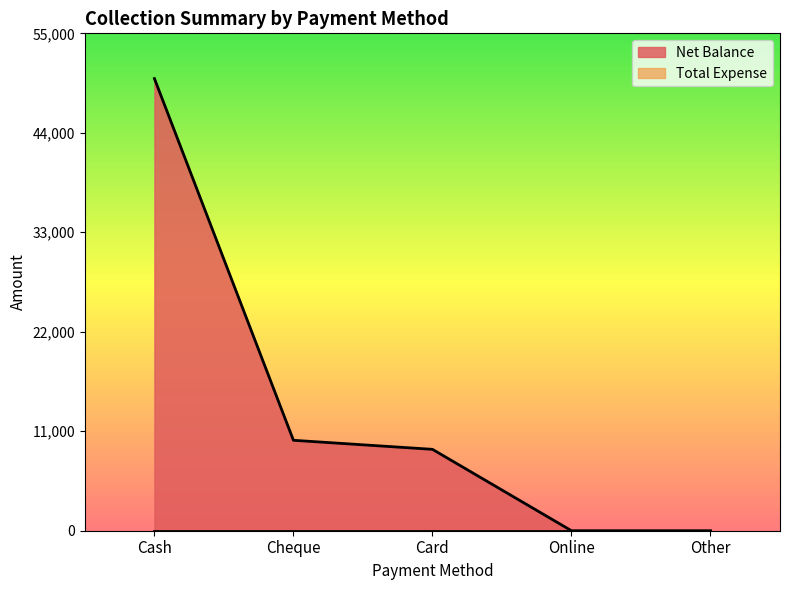

Which label corresponds to the largest value in the chart?

Cash